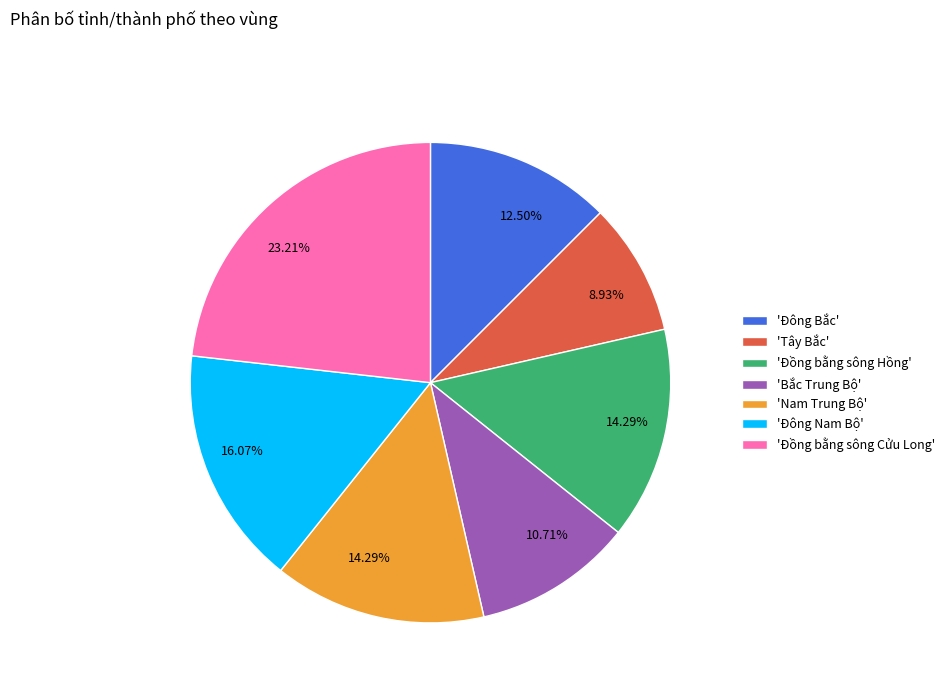

Do 'Bắc Trung Bộ' and 'Tây Bắc' together represent more than half of the pie?

No